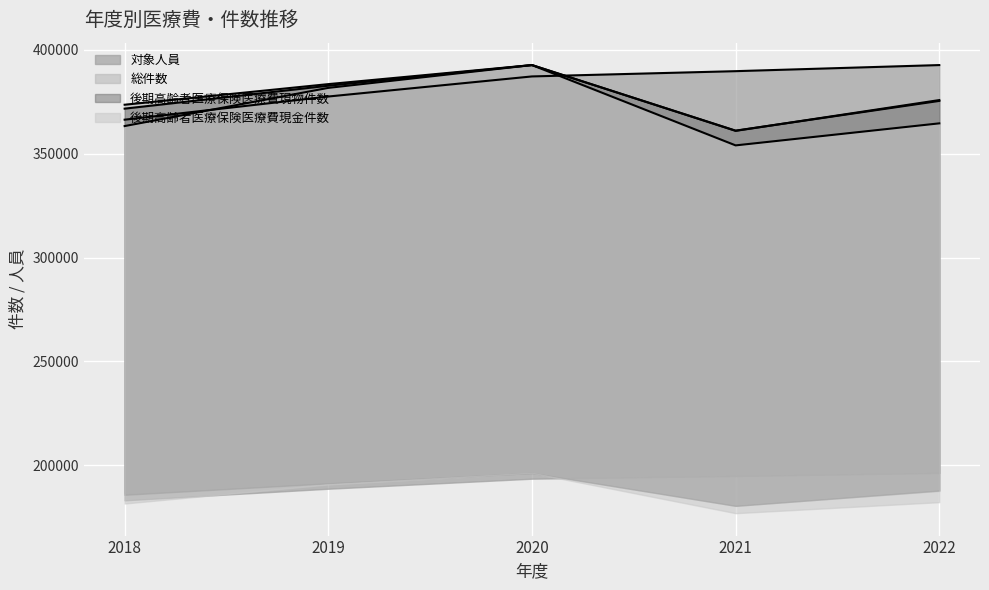

Where does the 後期高齢者医療保険医療費現金件数 series first go above 364600?

2019